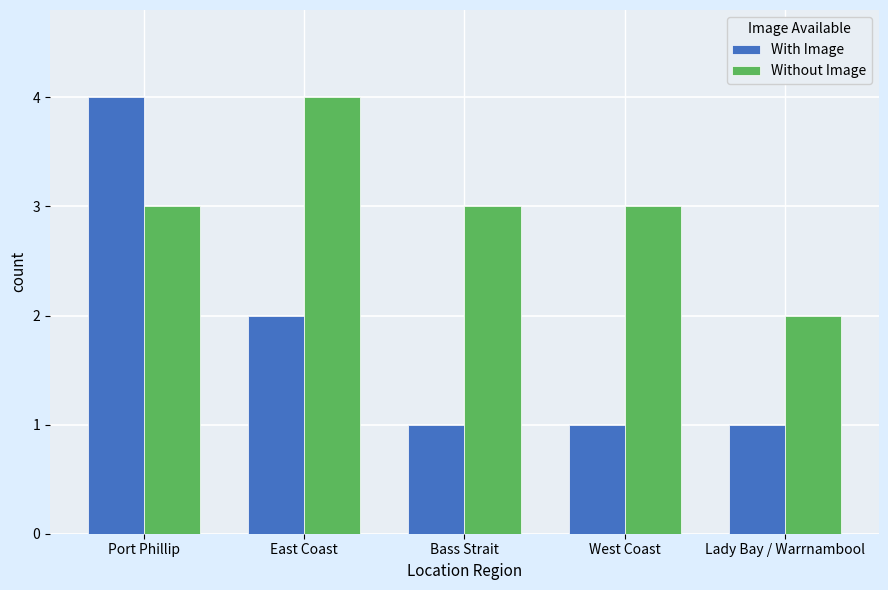

What is the maximum value for Without Image?

4